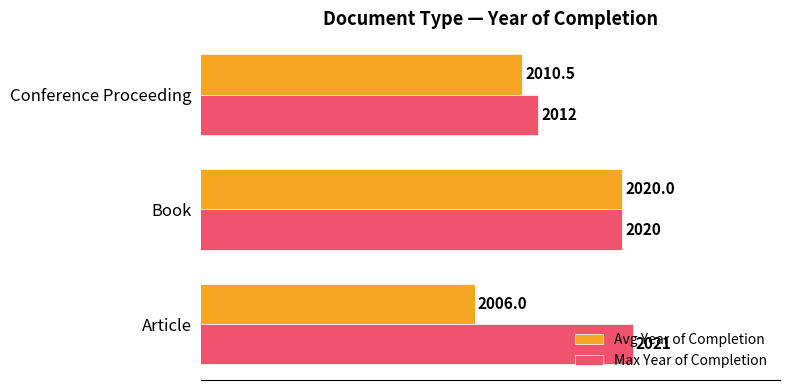

At which category is the sum across all series the highest?

Book